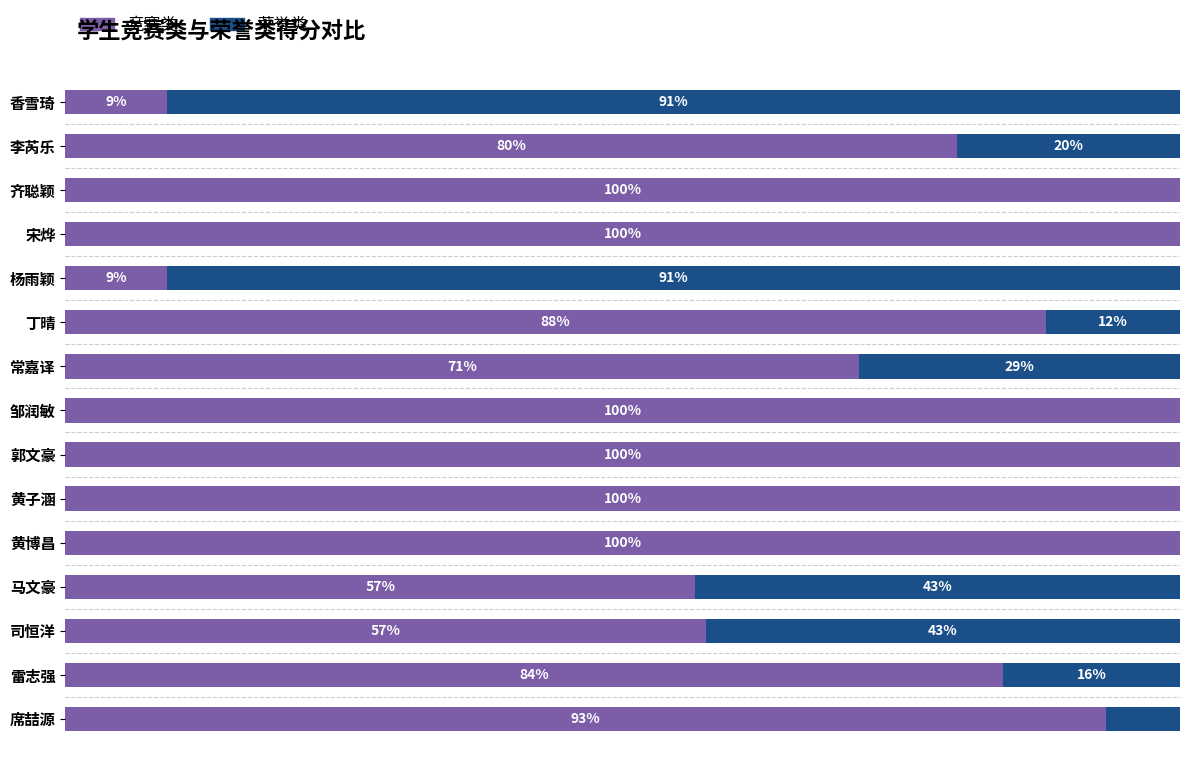

What is the average value of the 竞赛类 series?

76.6